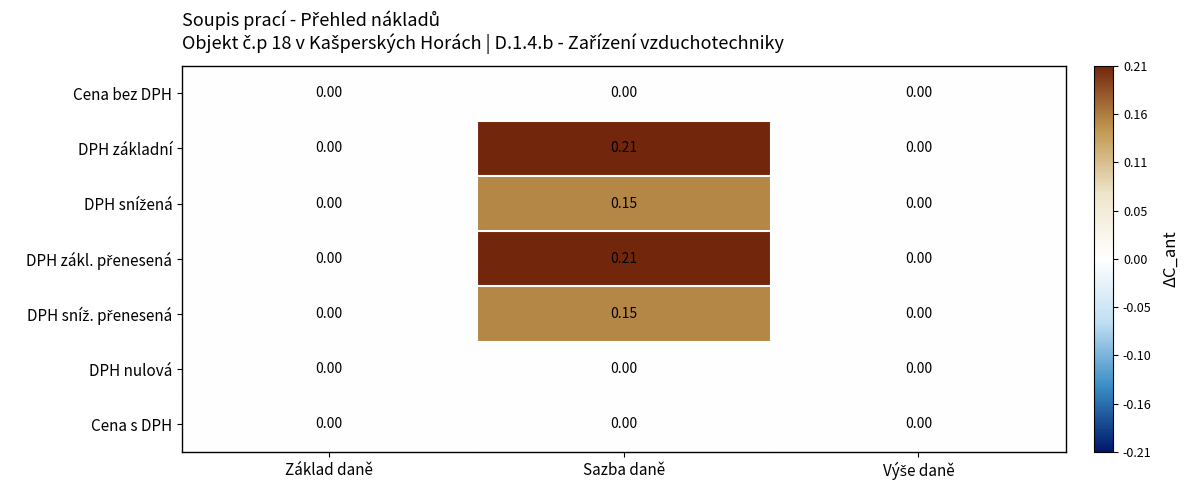

At which category is the sum across all series the highest?

Sazba daně